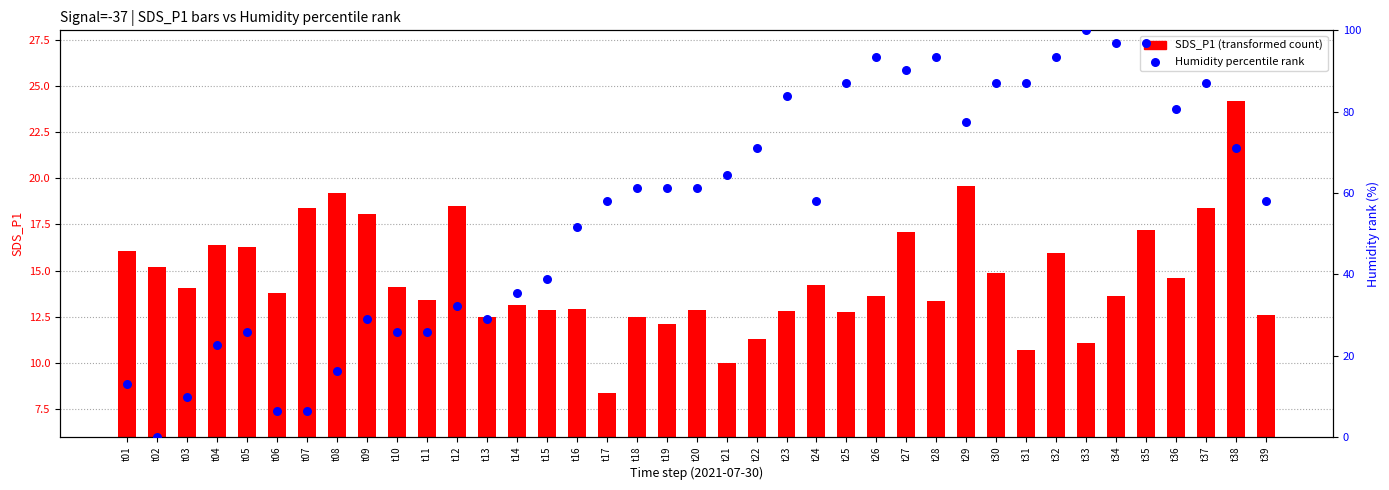

Which series has the widest spread of Y values?

Humidity percentile rank